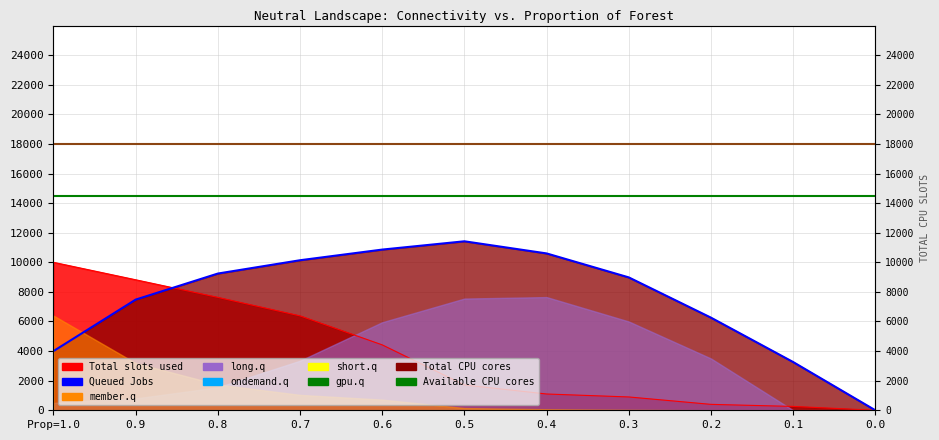

The Queued Jobs series shows 17300 at 0.6. True or false?

False